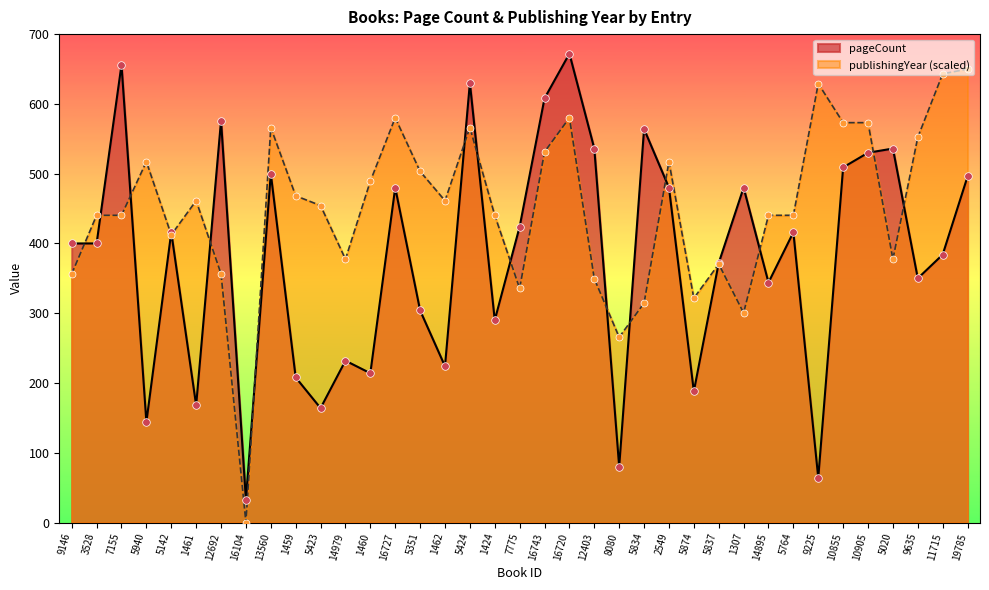

What is the total value across all series at 16727?

1060.1